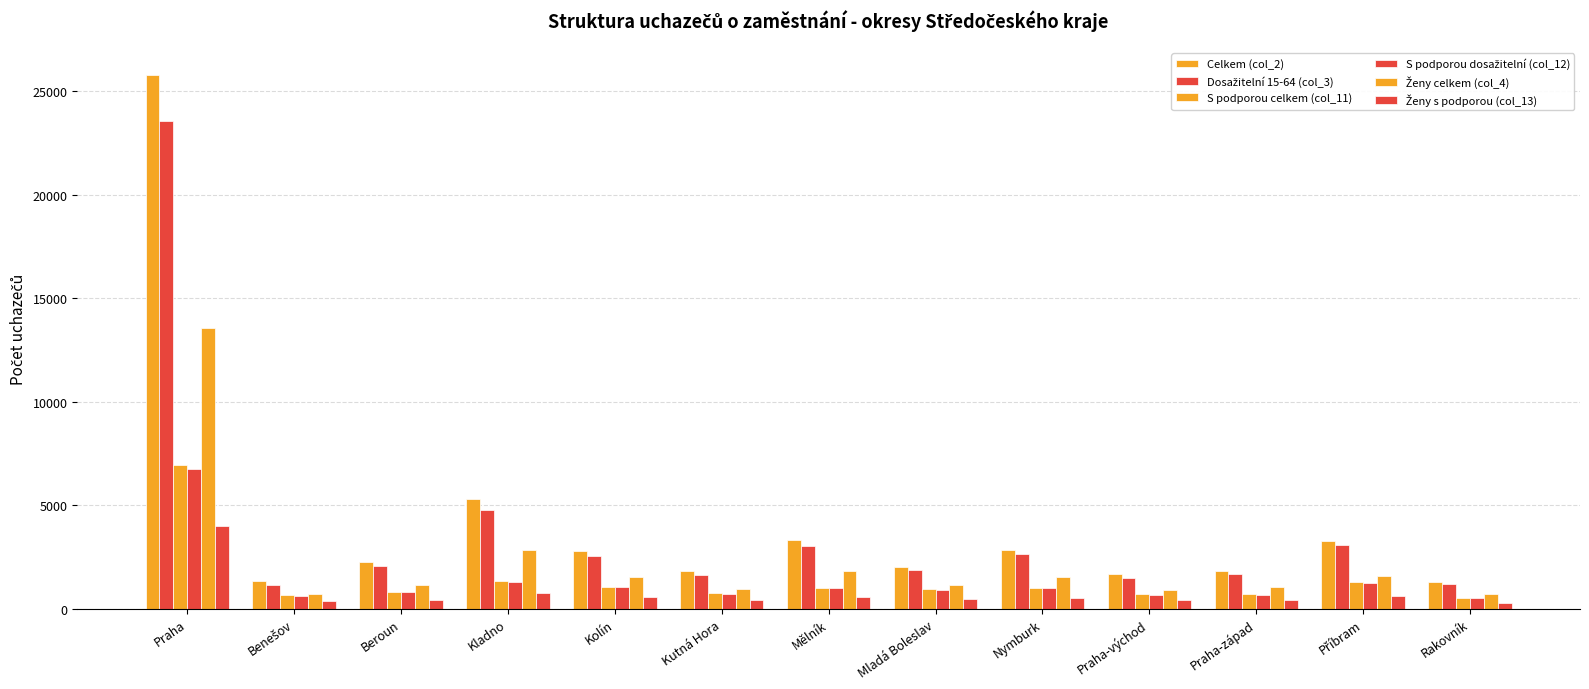

Count the number of categories in the chart.

13